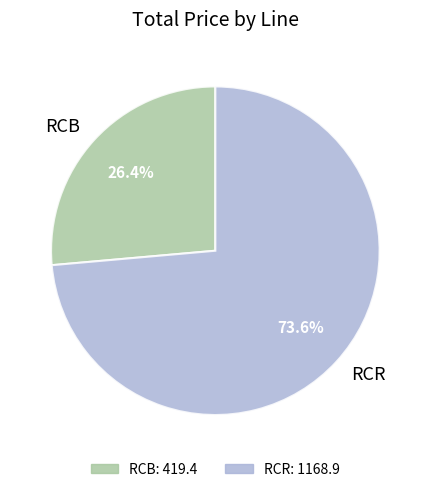

How many slices are in this pie chart?

2